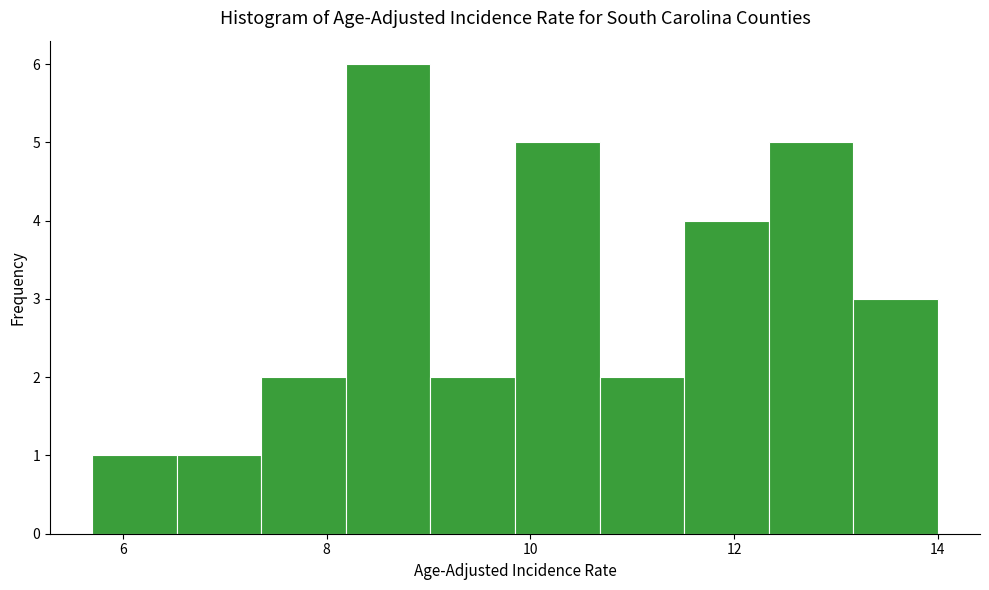

Reading left to right, transcribe this chart: for each bar, give the range it covers on the x-axis and its height. Neither the bar edges nor the heights are printed on the chart, so give them approximately, as read against the axes.

5.8 to 6.6: 1
6.6 to 7.4: 1
7.4 to 8.2: 2
8.2 to 9.0: 6
9.0 to 9.8: 2
9.8 to 10.6: 5
10.6 to 11.6: 2
11.6 to 12.4: 4
12.4 to 13.2: 5
13.2 to 14.0: 3